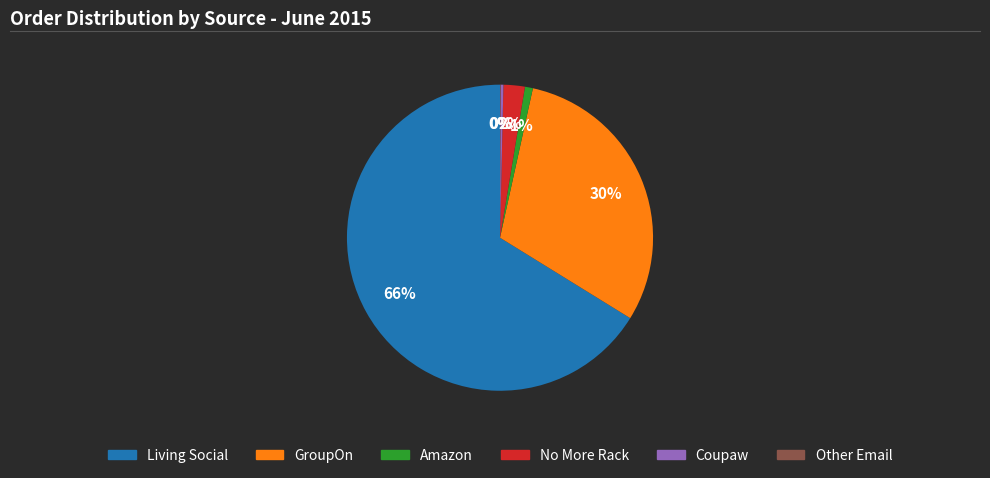

To the nearest percent, what is the average slice percentage?

17%